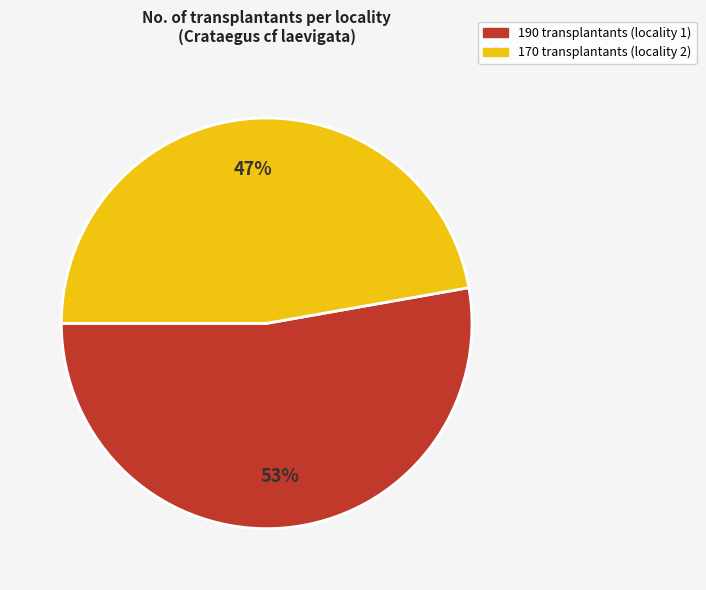

Which slice is the largest?

190 transplantants (locality 1)